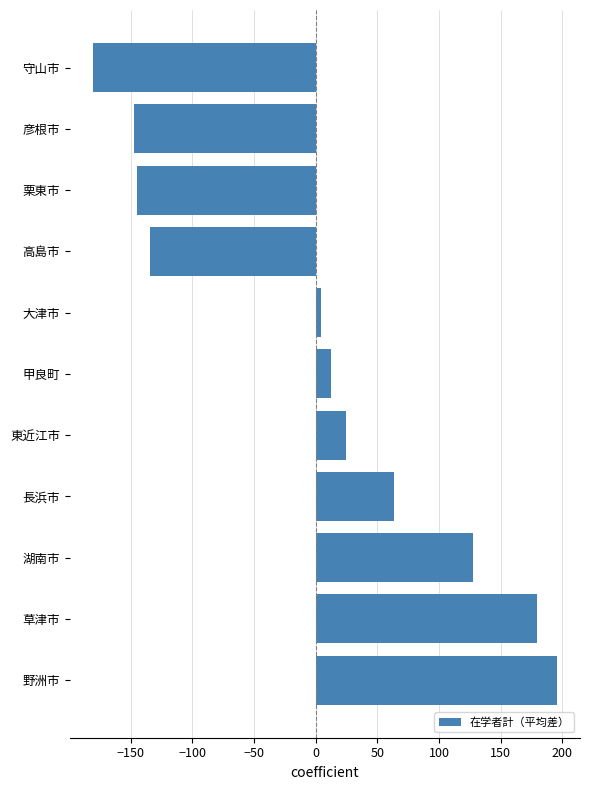

Read the value at 高島市.

-134.5